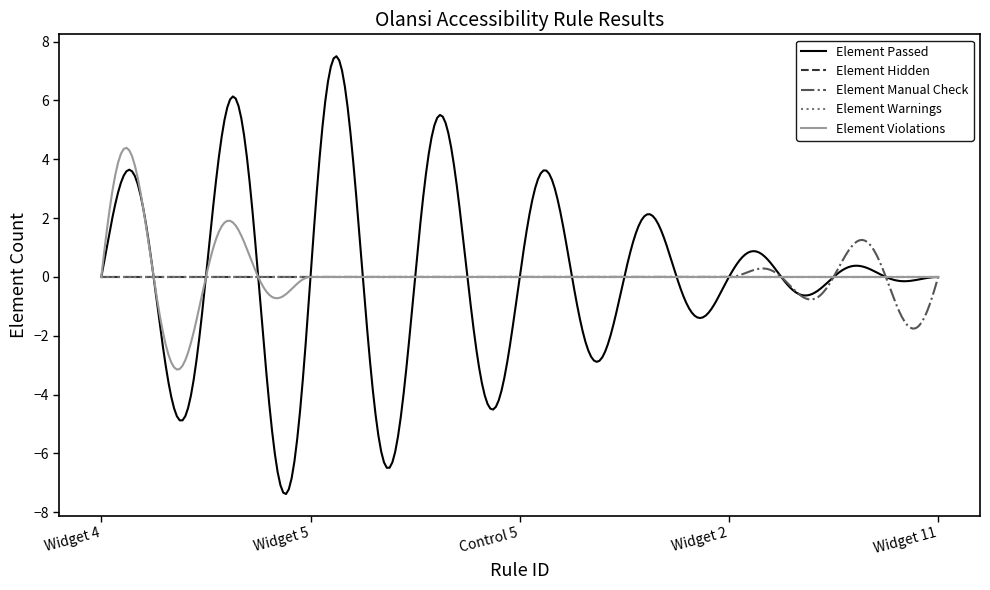

At which label is Element Hidden closest to 0?

Widget 4